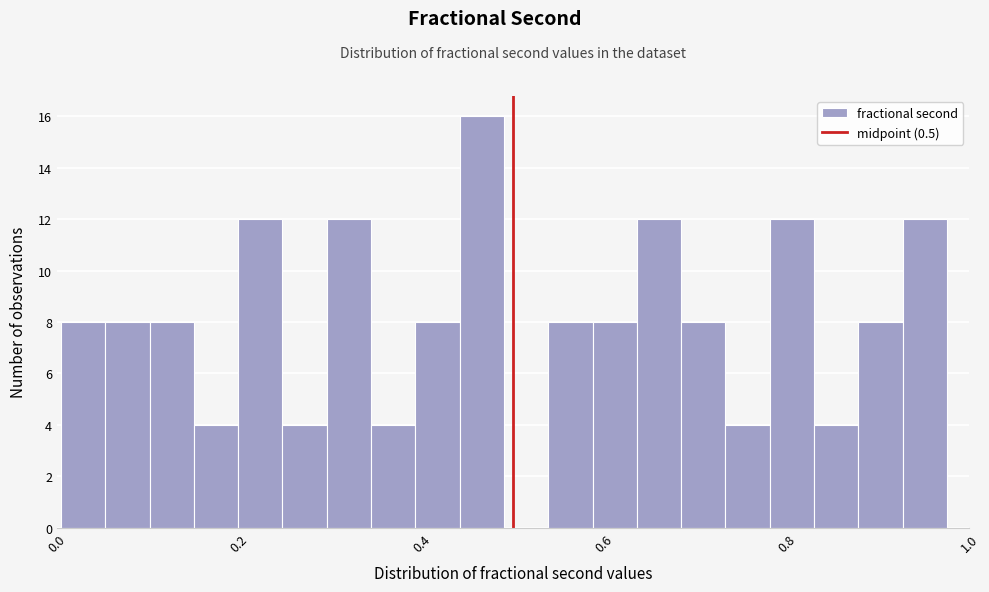

Around what value on the x-axis is the tallest bar? Give the approximate position of its centre, as read against the axis.

0.46